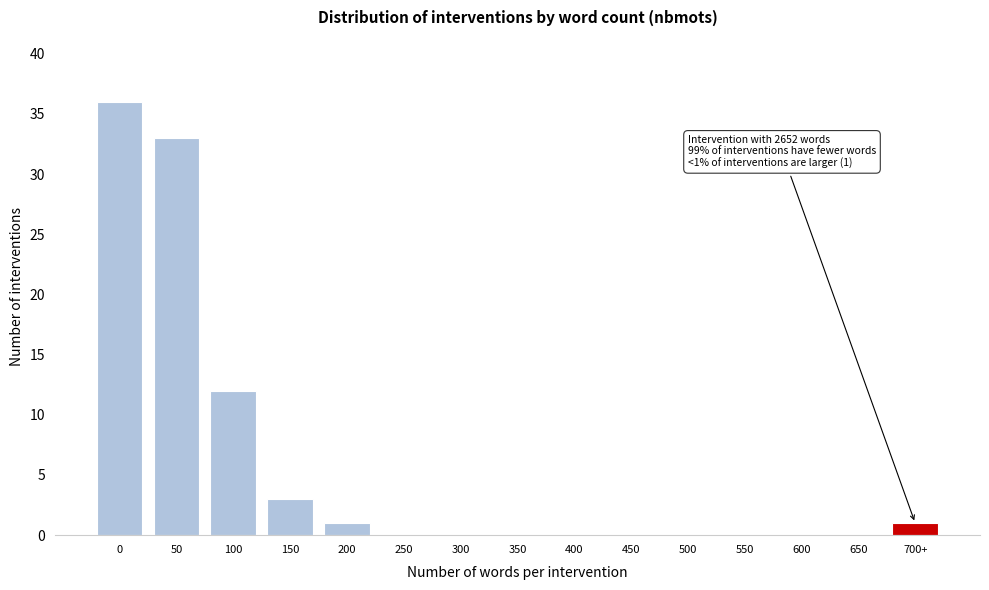

Reading left to right, list all the values displayed in this chart.

0=36	50=33	100=12	150=3	200=1	250=0	300=0	350=0	400=0	450=0	500=0	550=0	600=0	650=0	700+=1